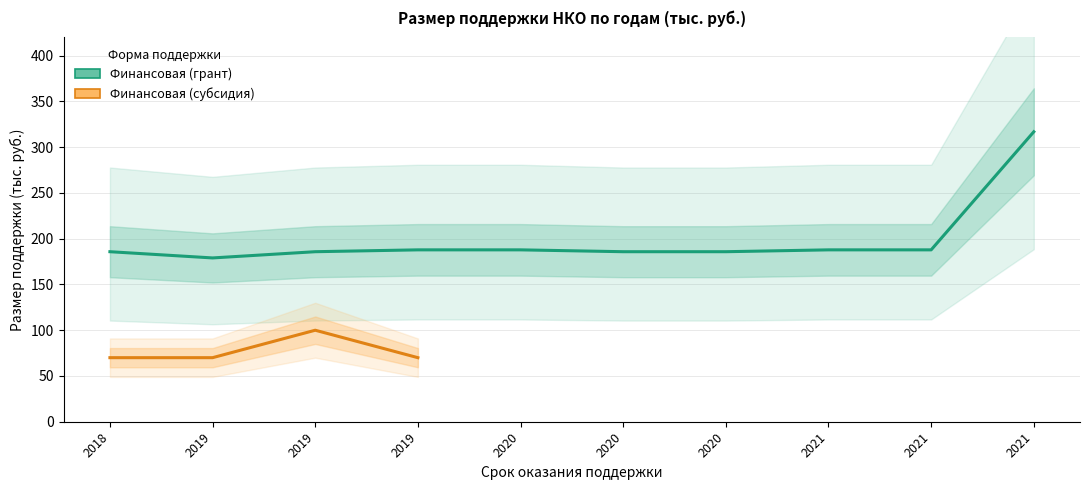

How many interior local valleys (lower than both neighbors) does the data have?

1